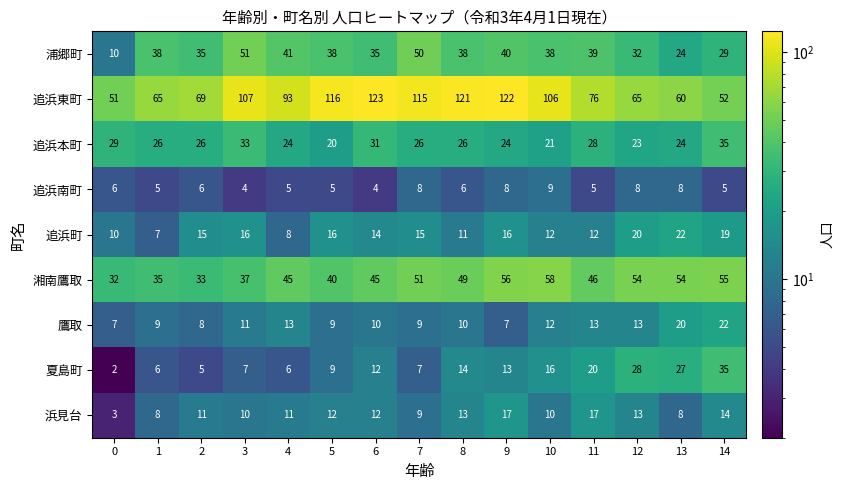

What is the total value across all series at 0?

150